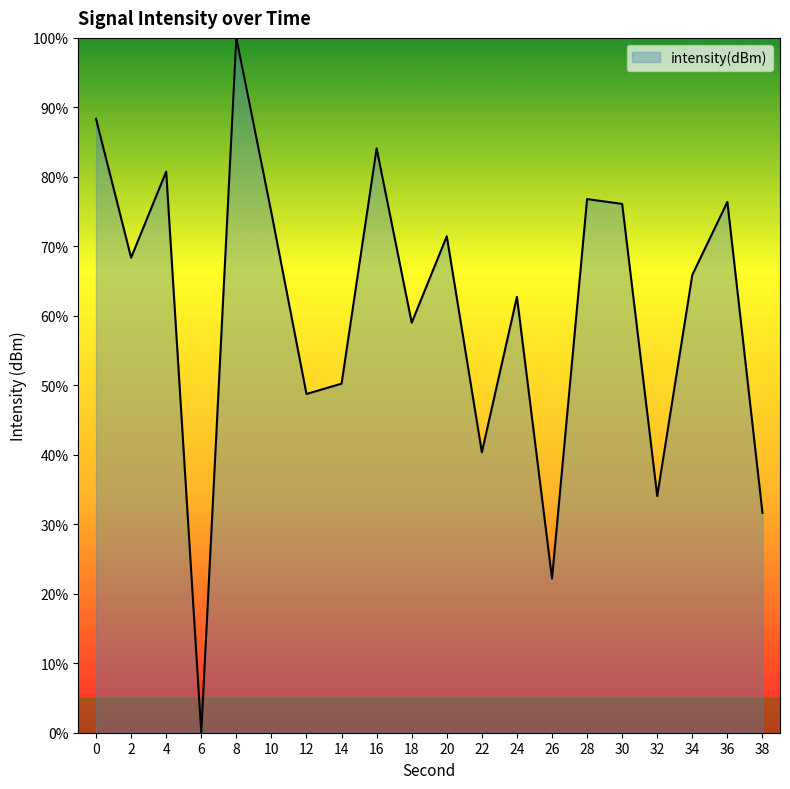

What is the average value?

60.6